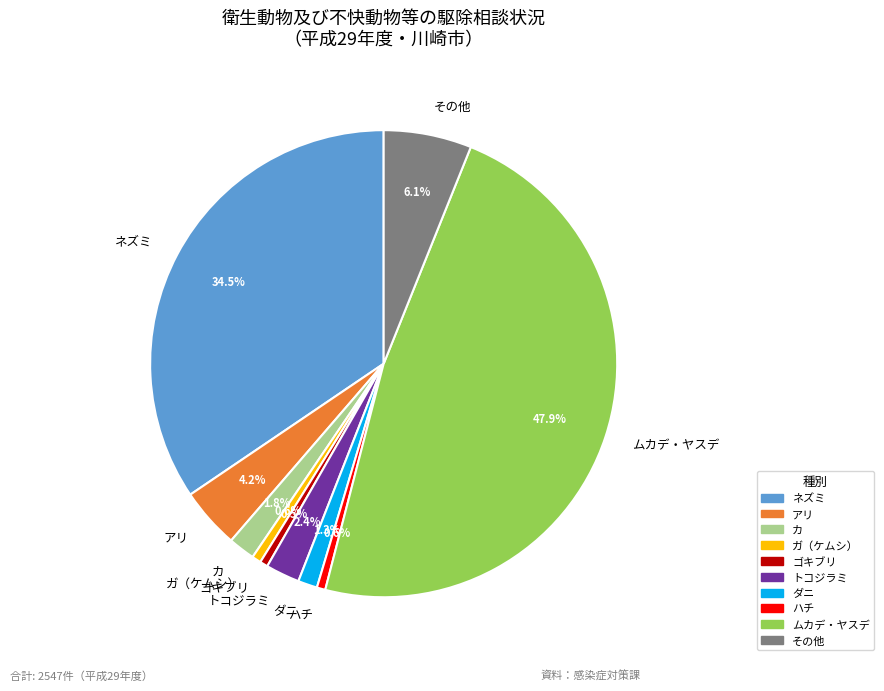

What portion of the pie excludes アリ?

95.8%